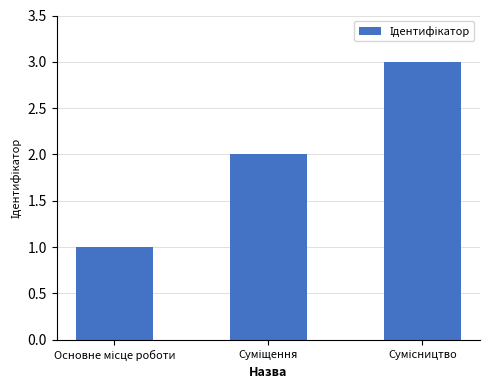

What is the maximum value shown in the chart?

3